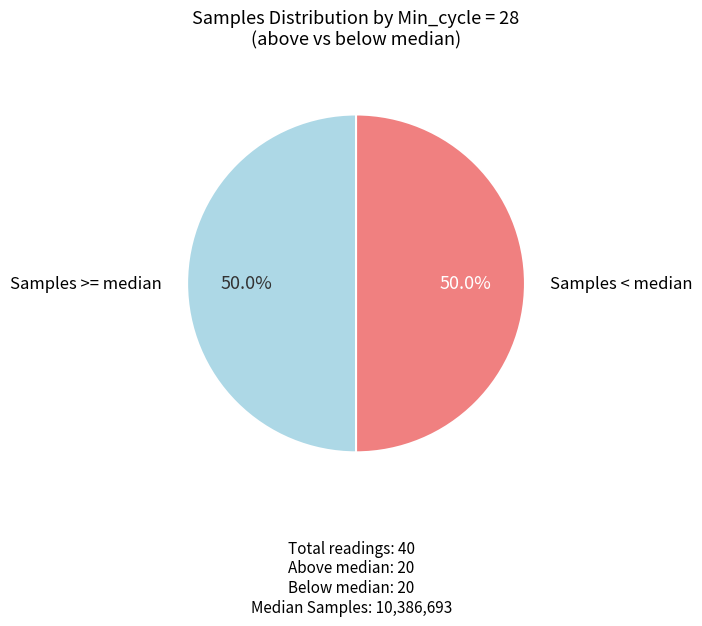

Approximately how many times larger is the value at Samples < median compared to Samples >= median?

1.0